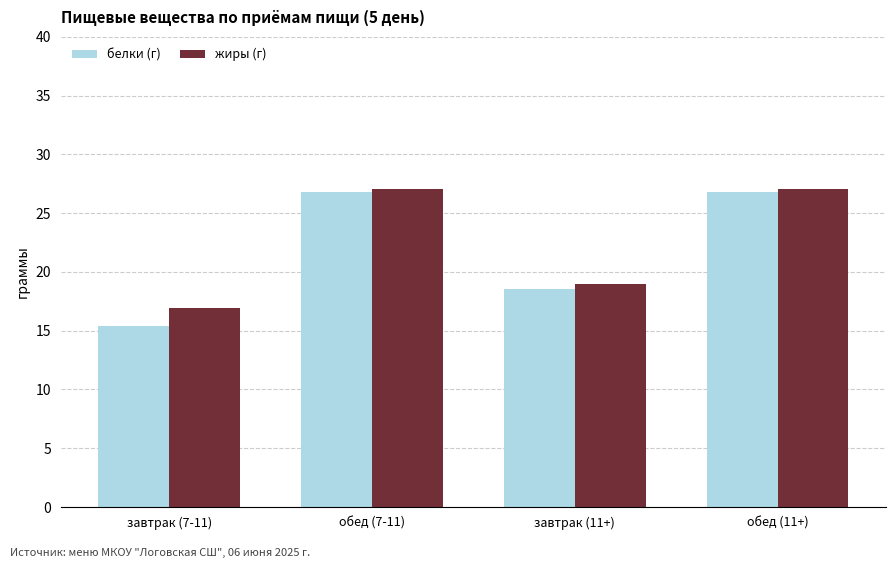

What is the total value across all series at обед (11+)?

53.9